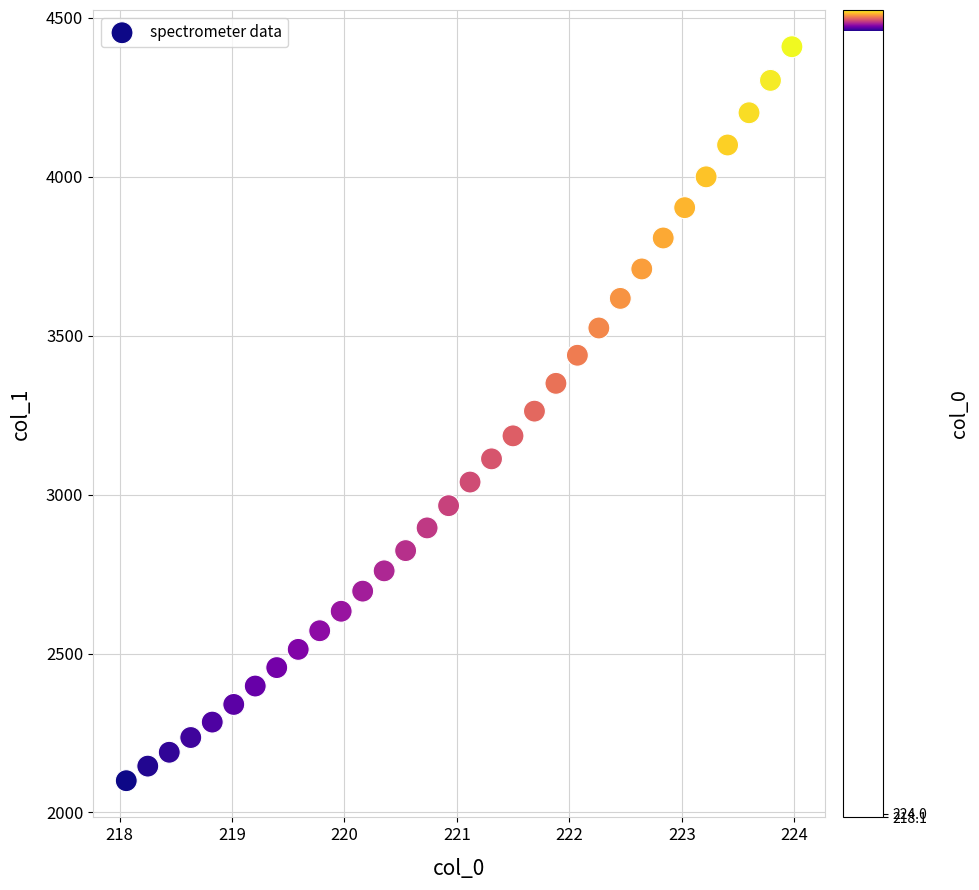

What is the range of X values (max minus min)?

5.9